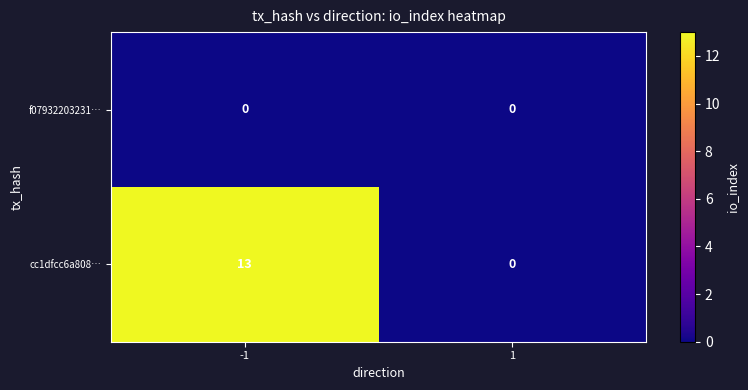

What is the difference between the maximum and minimum values in the cc1dfcc6a808… series?

13